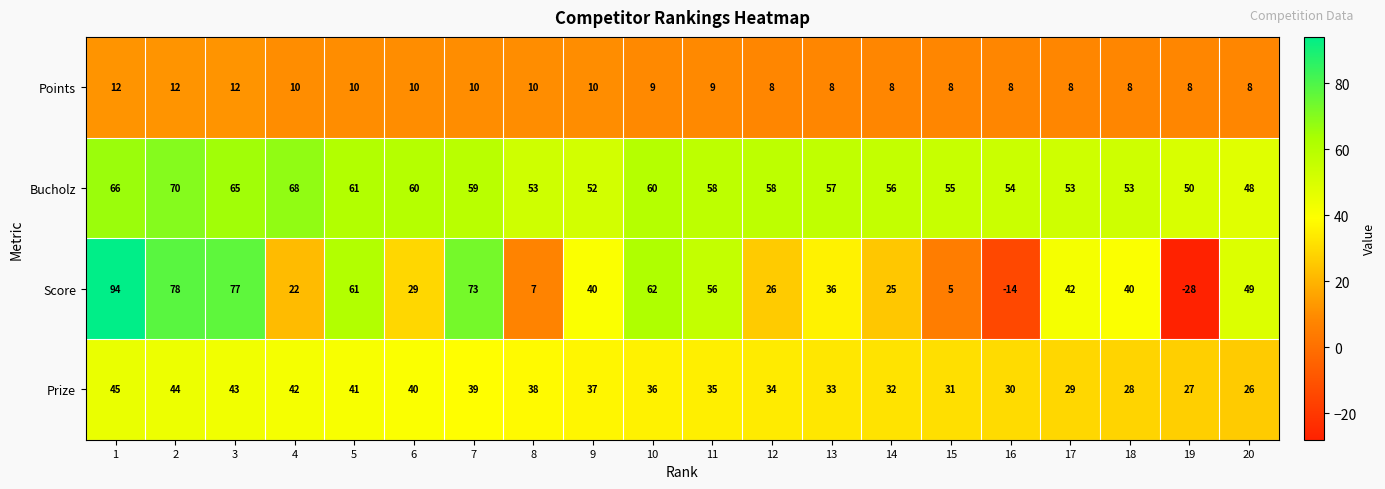

At which label is Bucholz closest to 59?

7